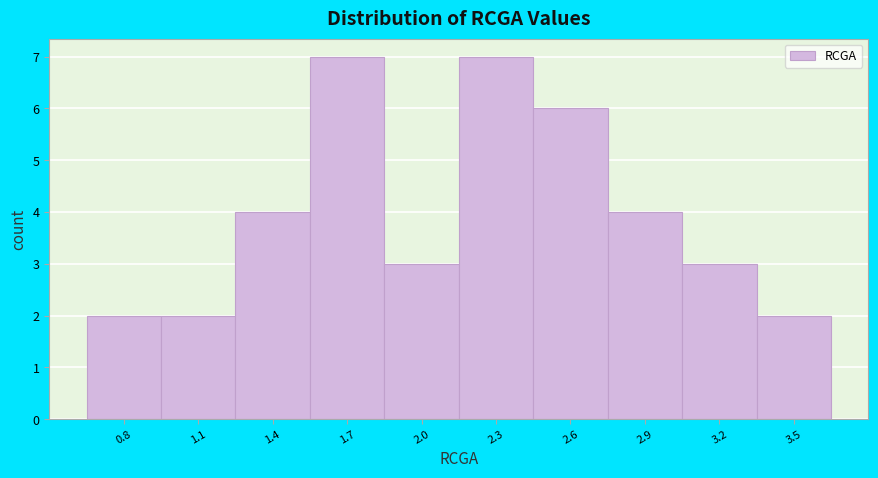

Reading right to left, transcribe all the data shown in this chart.

2	3	4	6	7	3	7	4	2	2